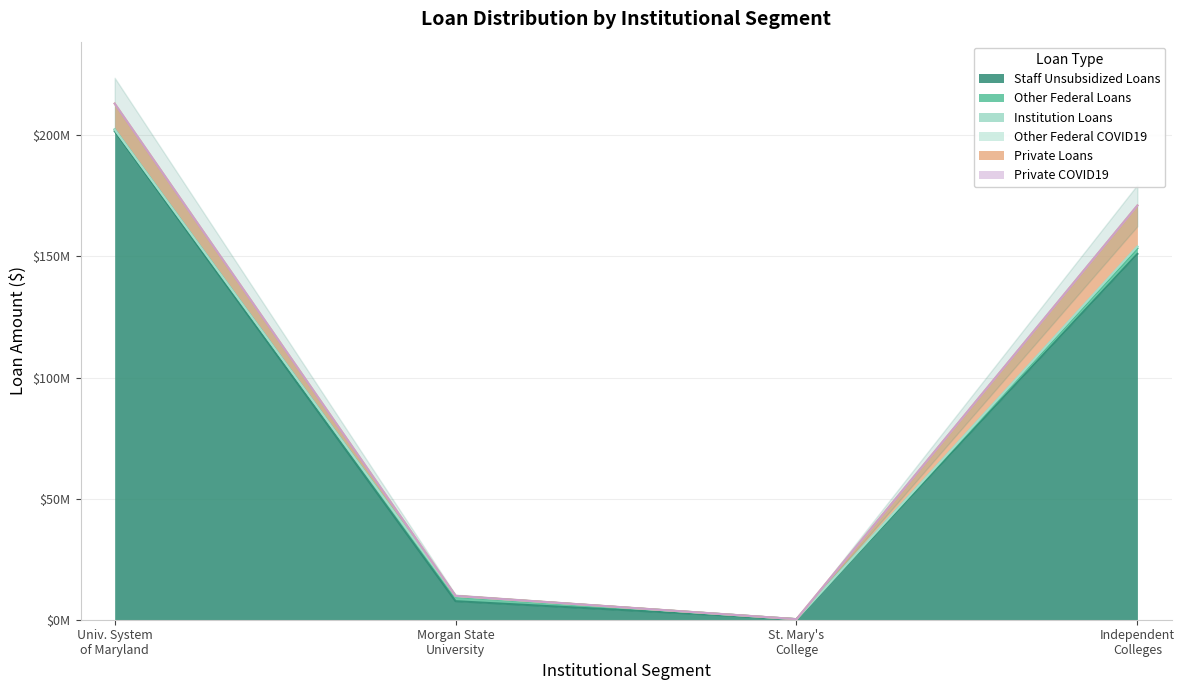

What is the maximum value for Other Federal Loans?

2309959